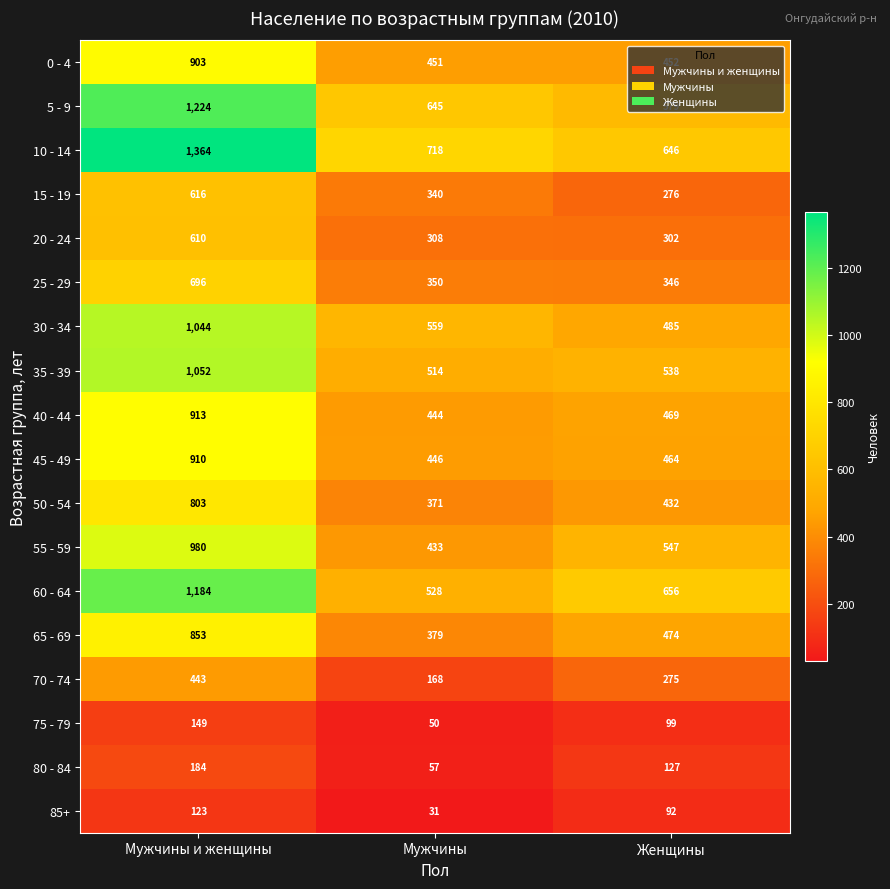

Rank the series at Мужчины и женщины from highest to lowest value.

10 - 14, 5 - 9, 60 - 64, 35 - 39, 30 - 34, 55 - 59, 40 - 44, 45 - 49, 0 - 4, 65 - 69, 50 - 54, 25 - 29, 15 - 19, 20 - 24, 70 - 74, 80 - 84, 75 - 79, 85+